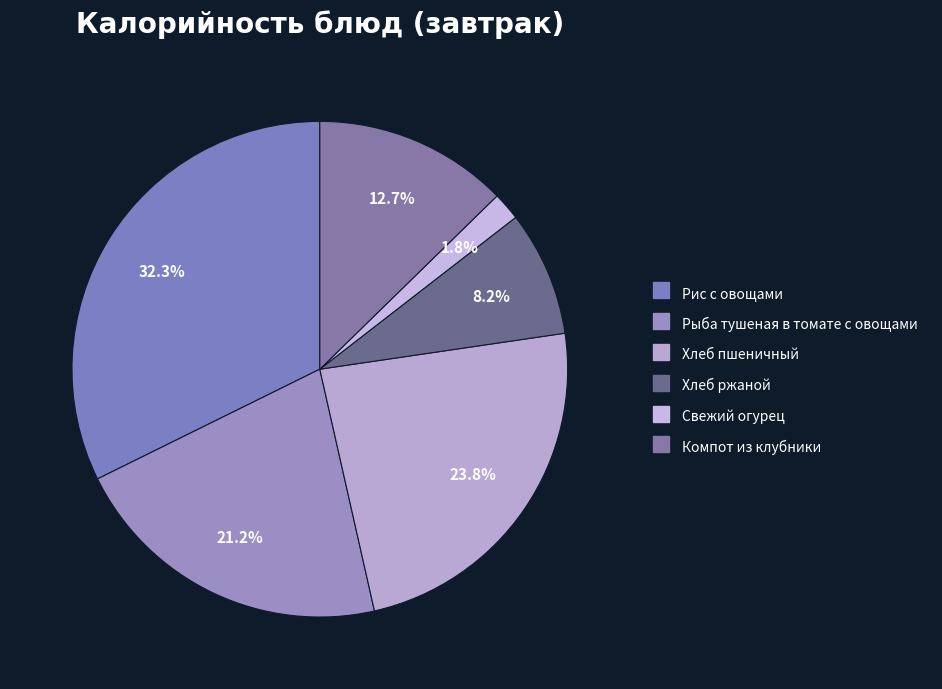

Does Хлеб ржаной account for over 50% of the chart?

No